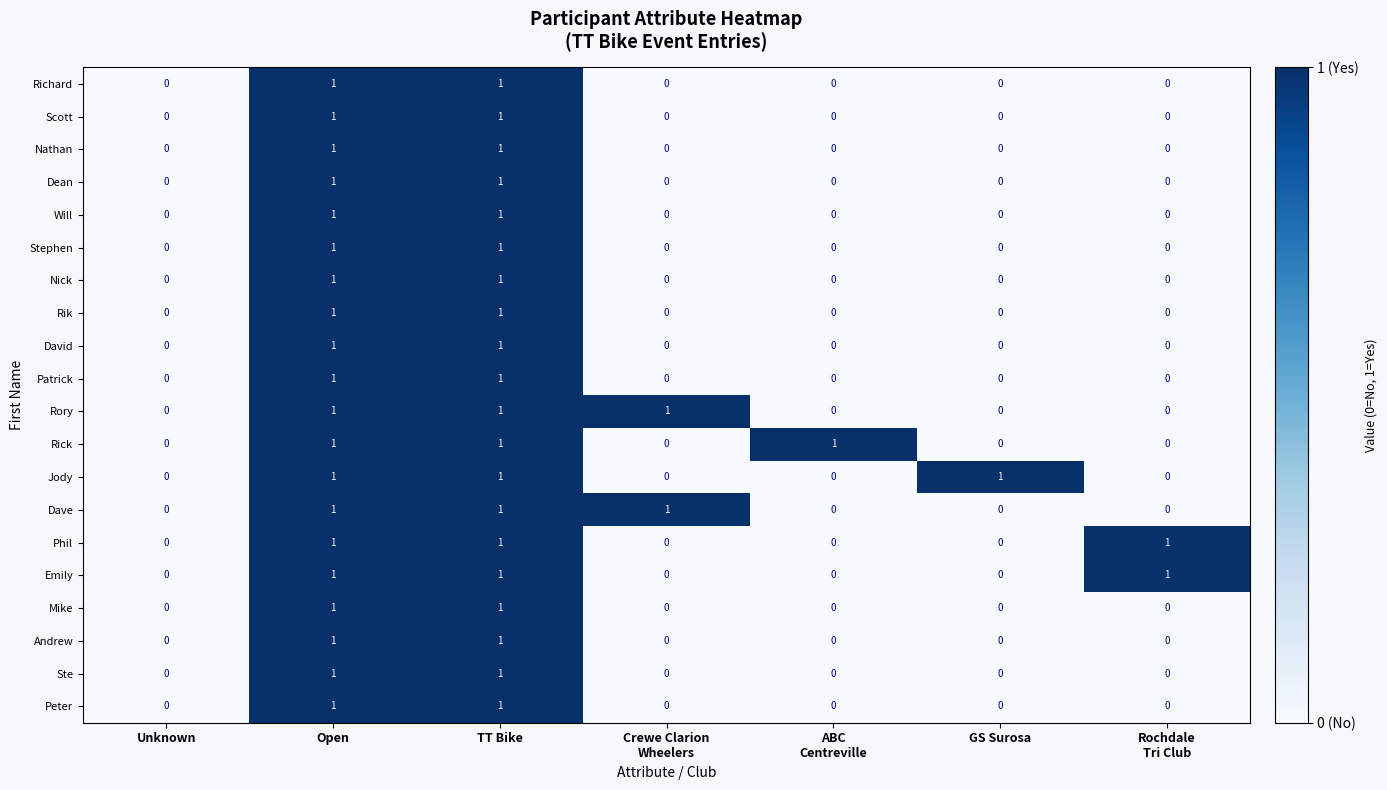

Count the Jody values in the range 0 to 1.

7